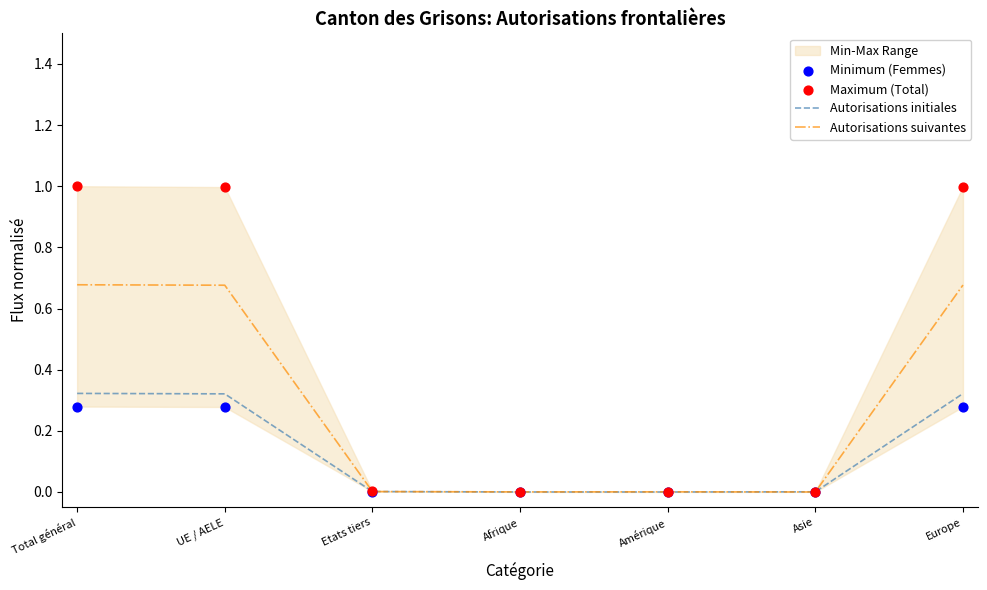

Which series contains the highest Y value?

Maximum (Total)